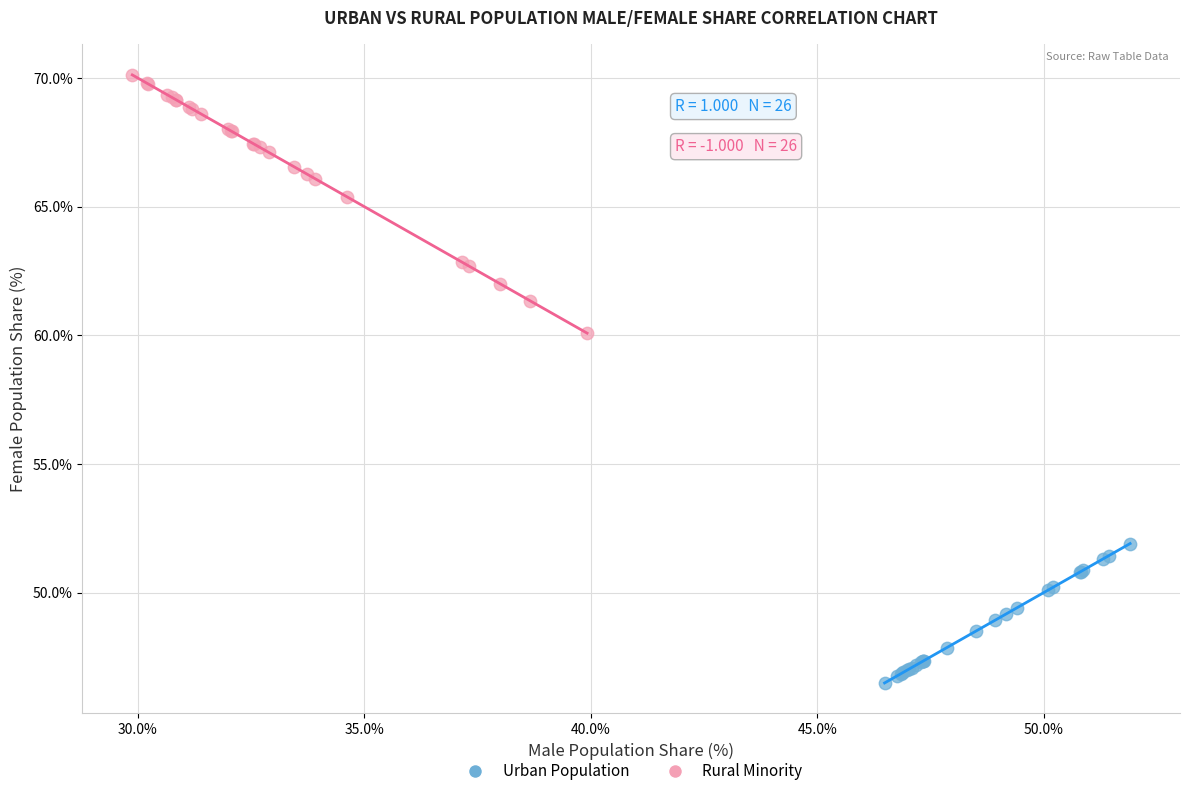

What are all the series names shown in the legend?

Urban Population, Rural Minority